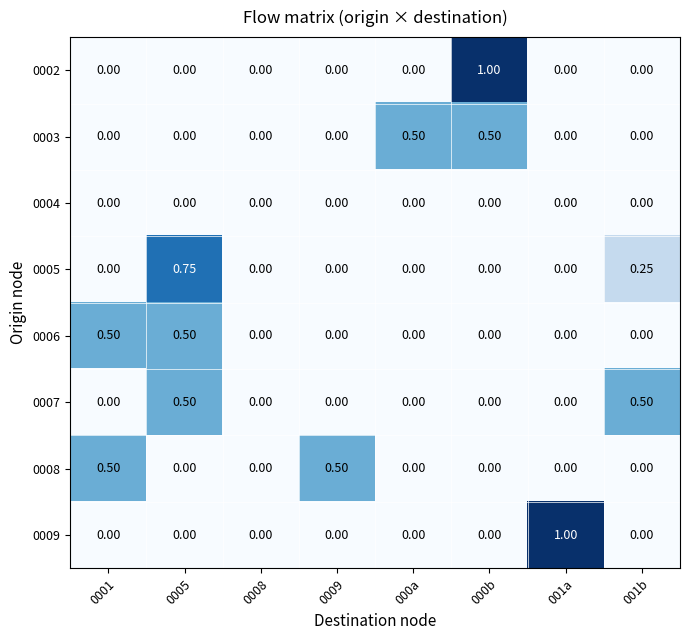

Between 0005 and 001a, which series saw the biggest shift?

0009